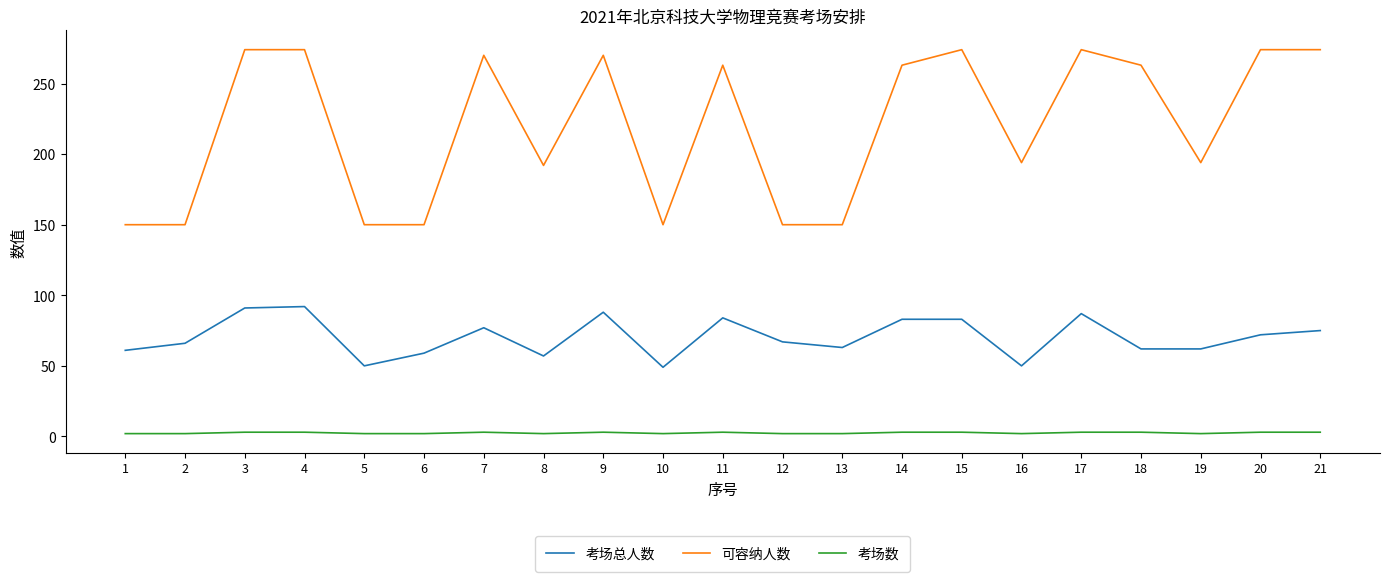

Rank the series by their maximum value, from lowest to highest.

考场数, 考场总人数, 可容纳人数